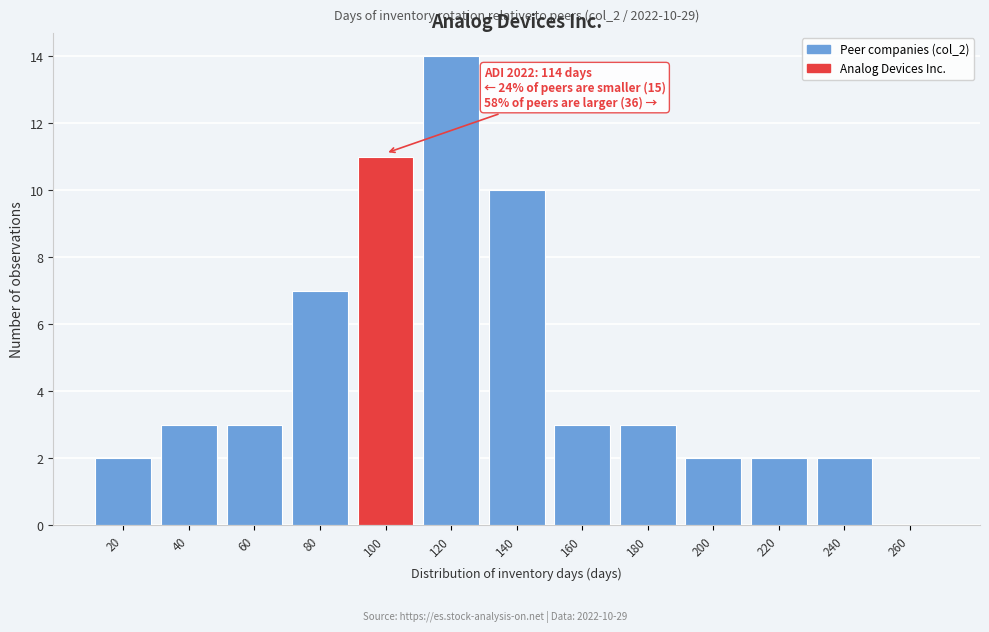

Reading left to right, what are all the values shown in this chart?

20=2	40=3	60=3	80=7	100=11	120=14	140=10	160=3	180=3	200=2	220=2	240=2	260=0